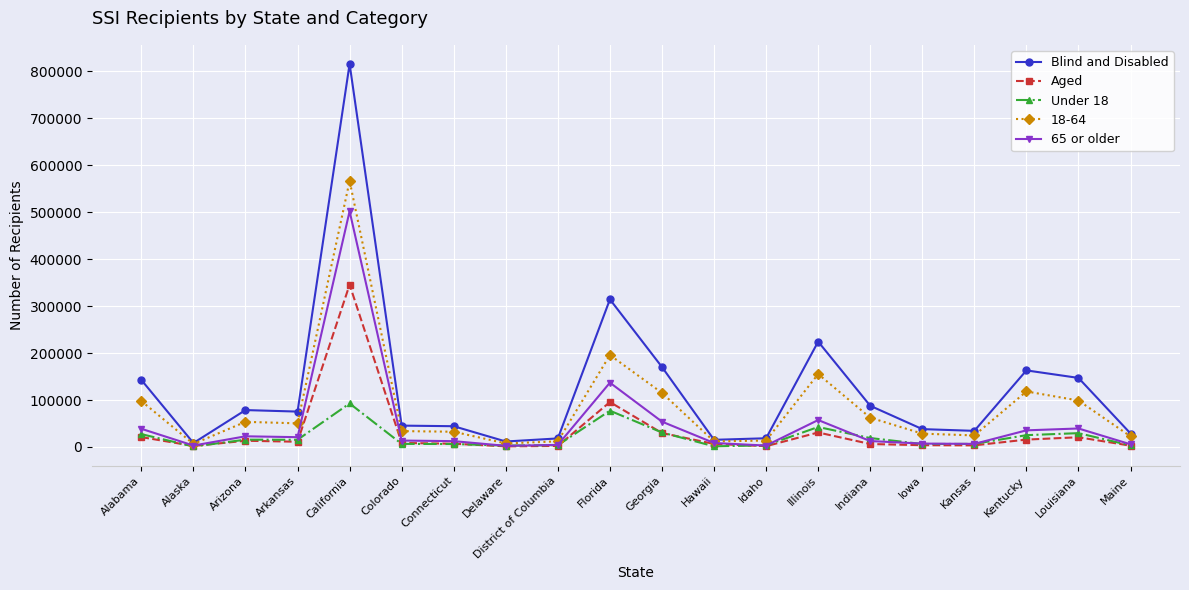

What is the label of the 2nd point from the right?

Louisiana